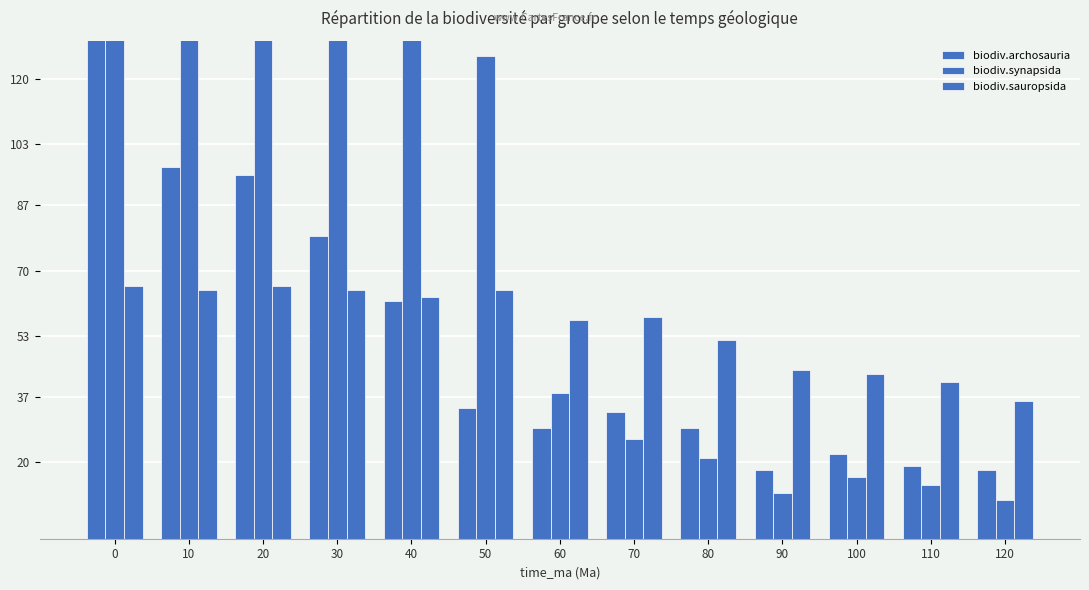

What is the difference between the biodiv.synapsida values at 40 and 10?

45